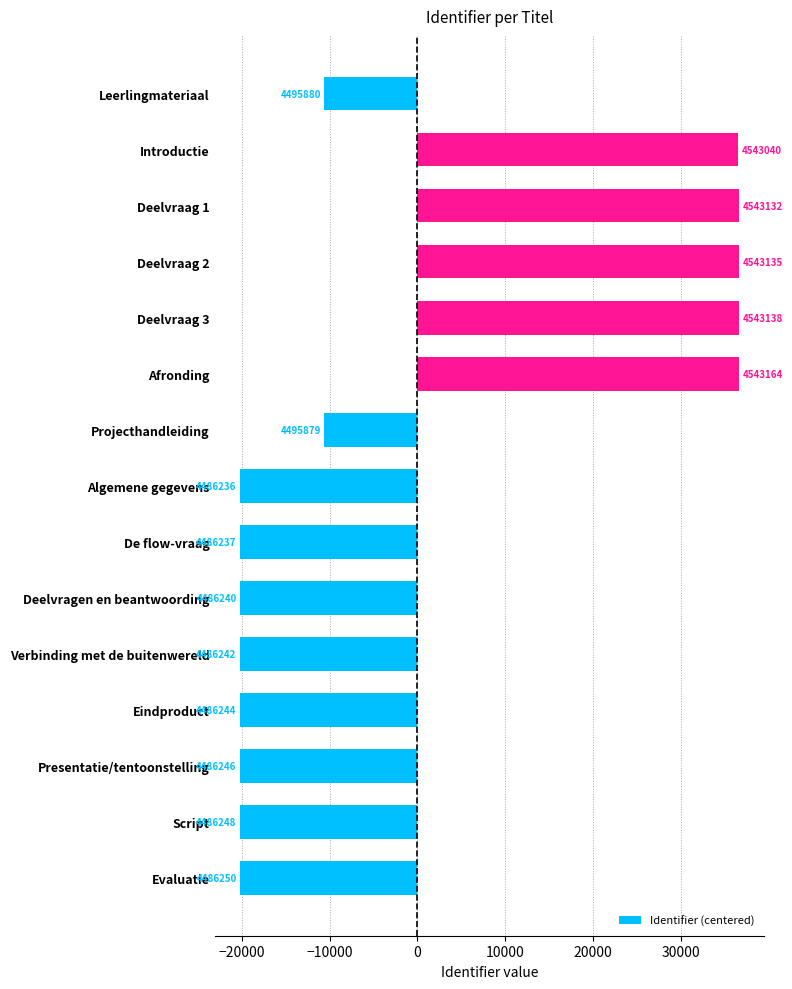

How many bars are there in total?

15